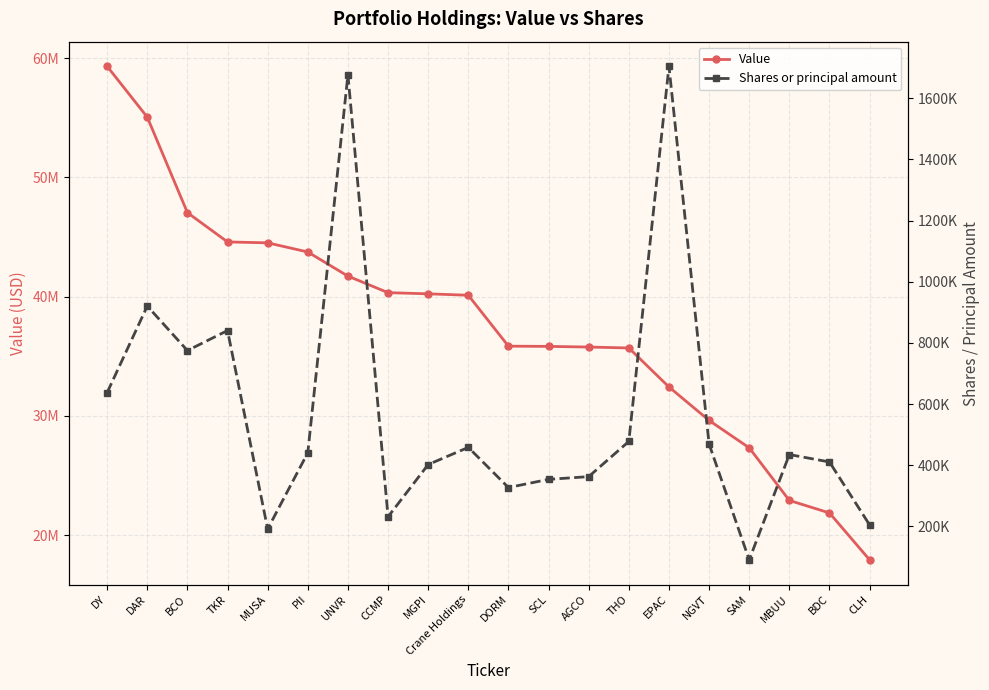

True or false: Shares or principal amount has more than 1 interior local peaks.

True